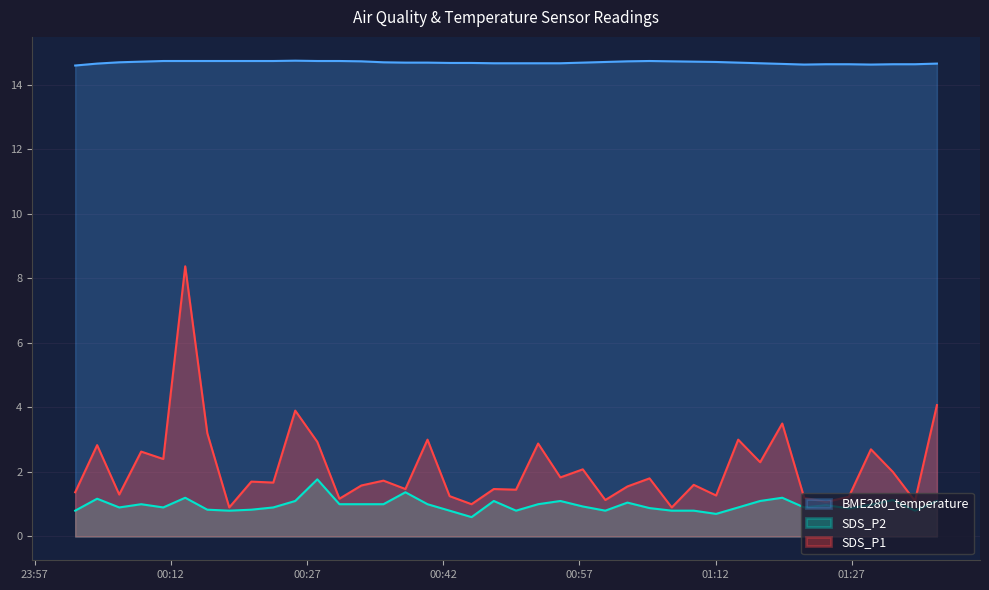

Which category has the lowest value in the BME280_temperature series?

2023/10/22 00:01:28